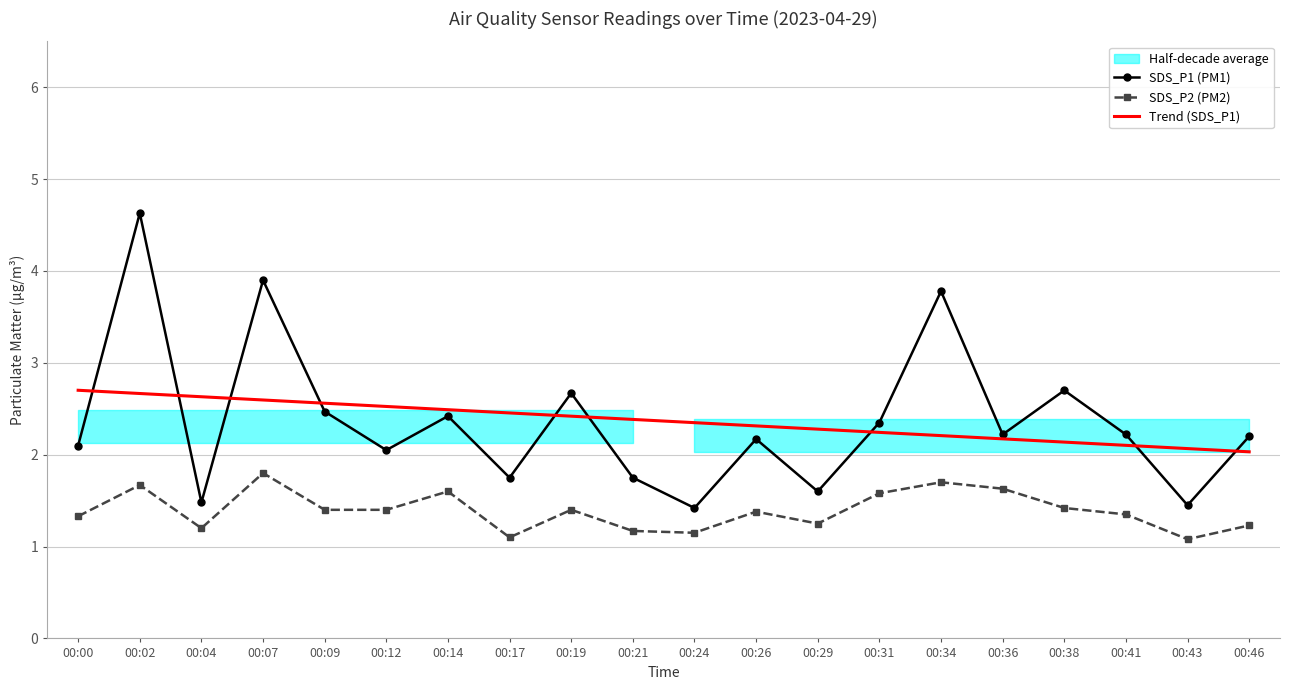

Reading left to right, extract all data points from this chart.

SDS_P1 (PM1): 2.1	4.6	1.5	3.9	2.5	2.0	2.4	1.8	2.7	1.8	1.4	2.2	1.6	2.4	3.8	2.2	2.7	2.2	1.4	2.2
SDS_P2 (PM2): 1.3	1.7	1.2	1.8	1.4	1.4	1.6	1.1	1.4	1.2	1.1	1.4	1.2	1.6	1.7	1.6	1.4	1.4	1.1	1.2
Trend (SDS_P1): 2.7	2.7	2.6	2.6	2.6	2.5	2.5	2.5	2.4	2.4	2.3	2.3	2.3	2.2	2.2	2.2	2.1	2.1	2.1	2.0